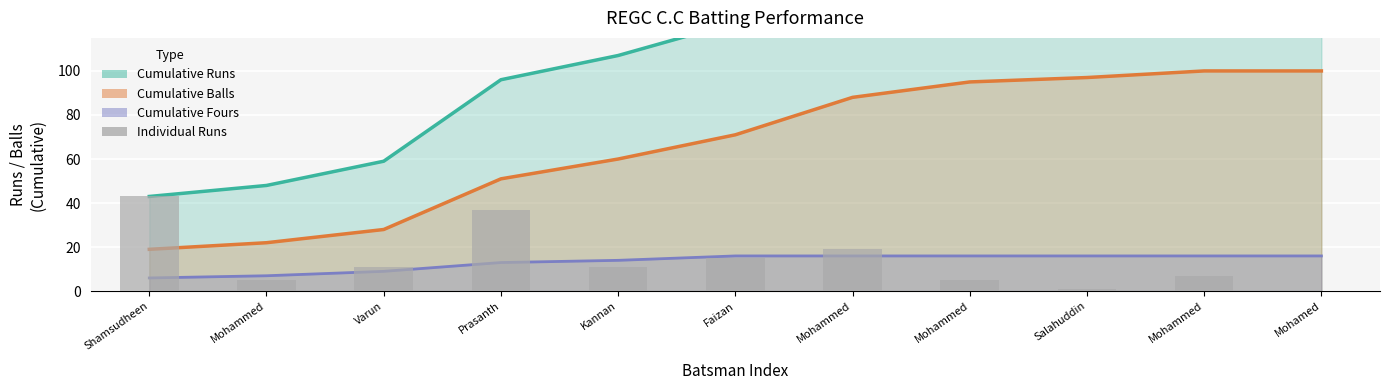

Reading right to left, transcribe all the data shown in this chart.

0	7	1	5	19	15	11	37	11	5	43